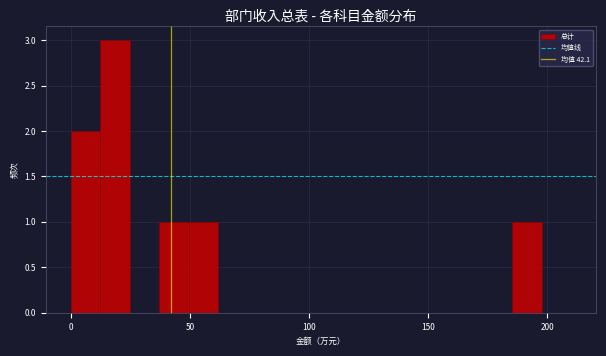

Around what value on the x-axis is the tallest bar? Give the approximate position of its centre, as read against the axis.

20